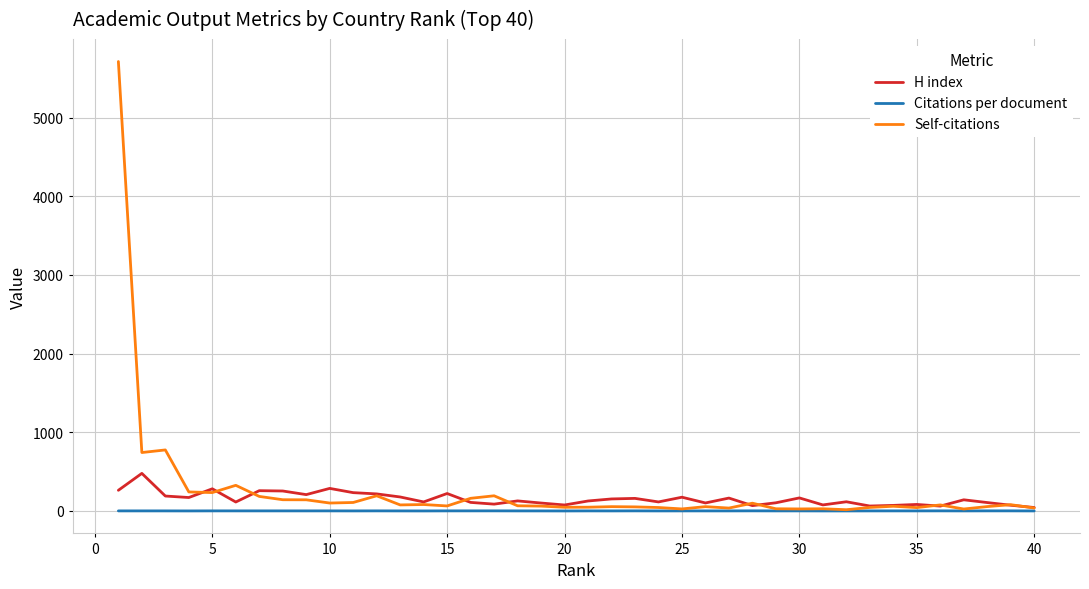

How many lines are shown in the chart?

3